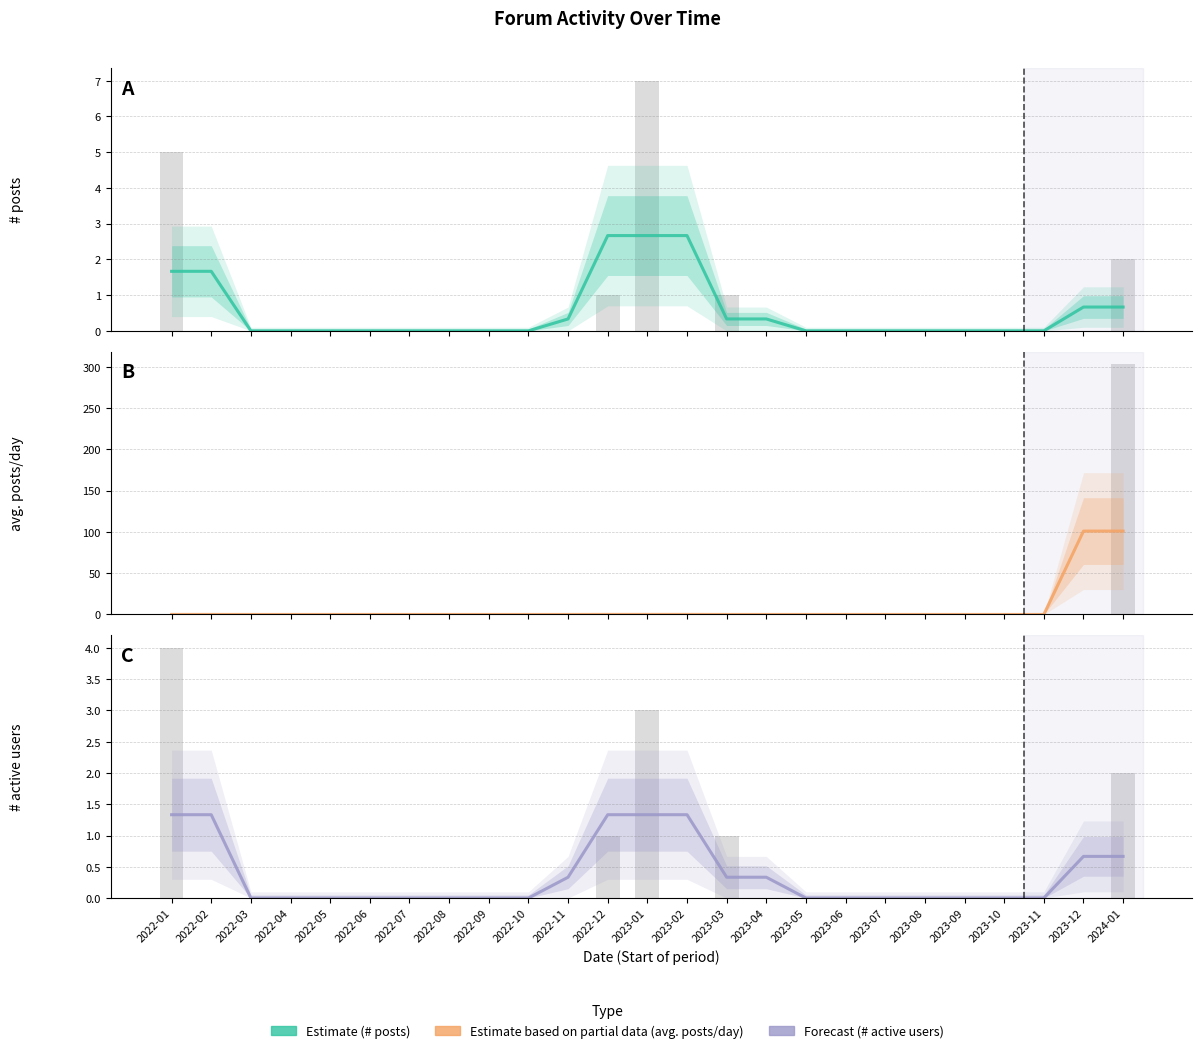

How many # posts values are between 0 and 1?

20